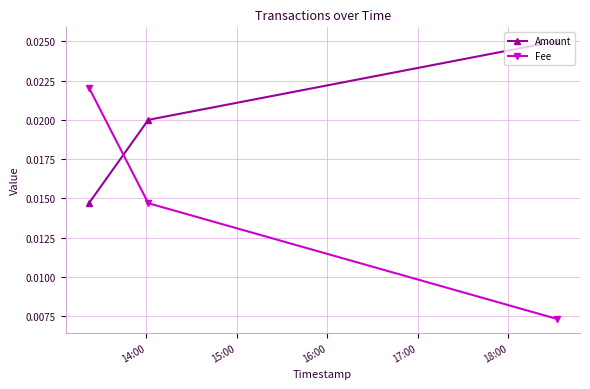

Count the Fee values in the range 0 to 1.

3